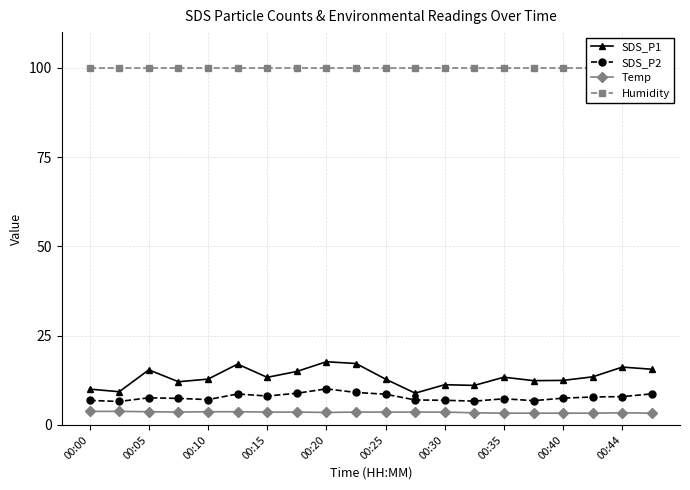

True or false: Humidity has more than 0 interior local peaks.

False